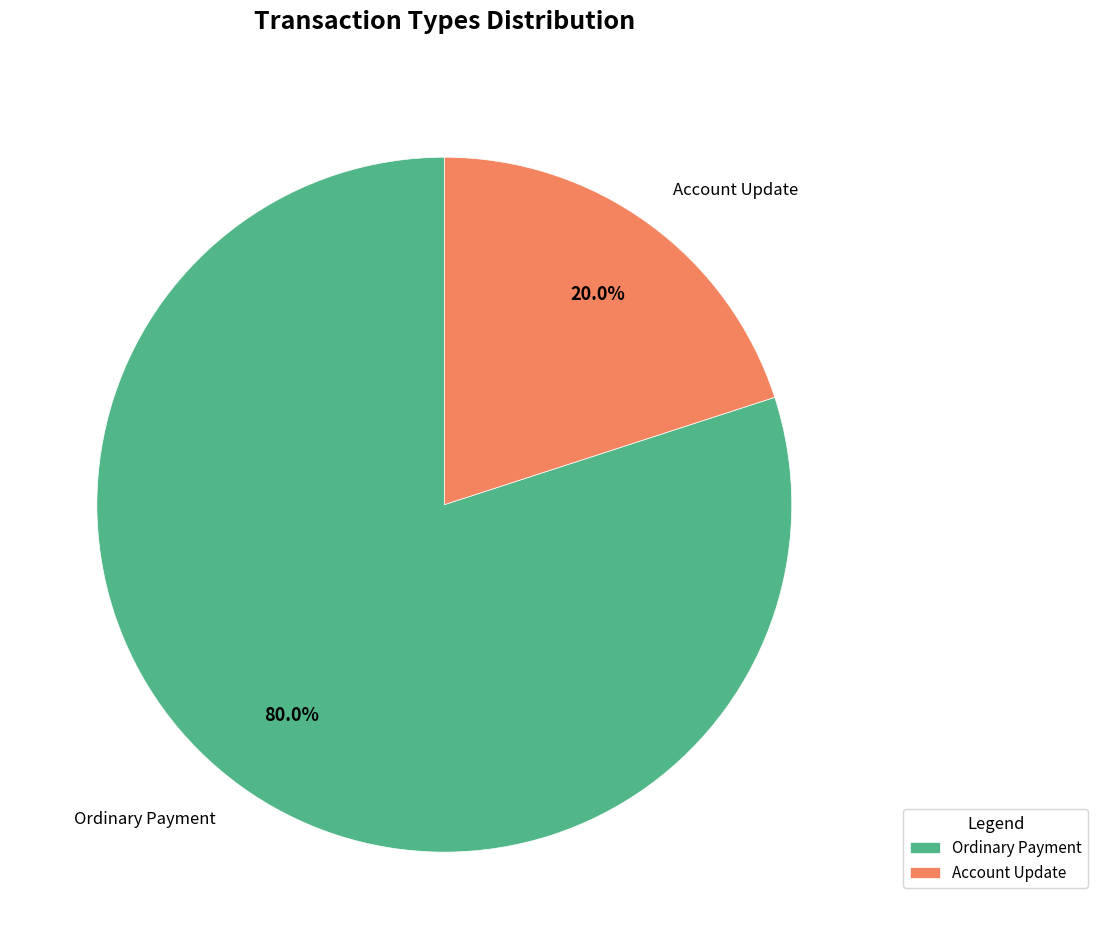

Which category has the smallest portion of the pie?

Account Update